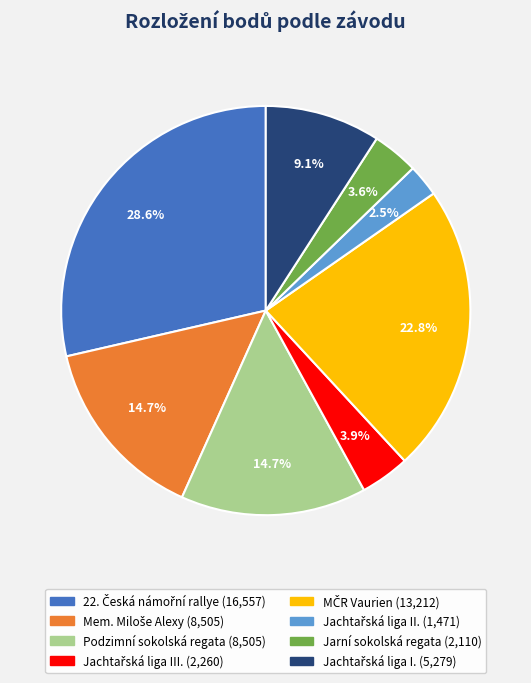

Is there a majority slice in this chart?

No